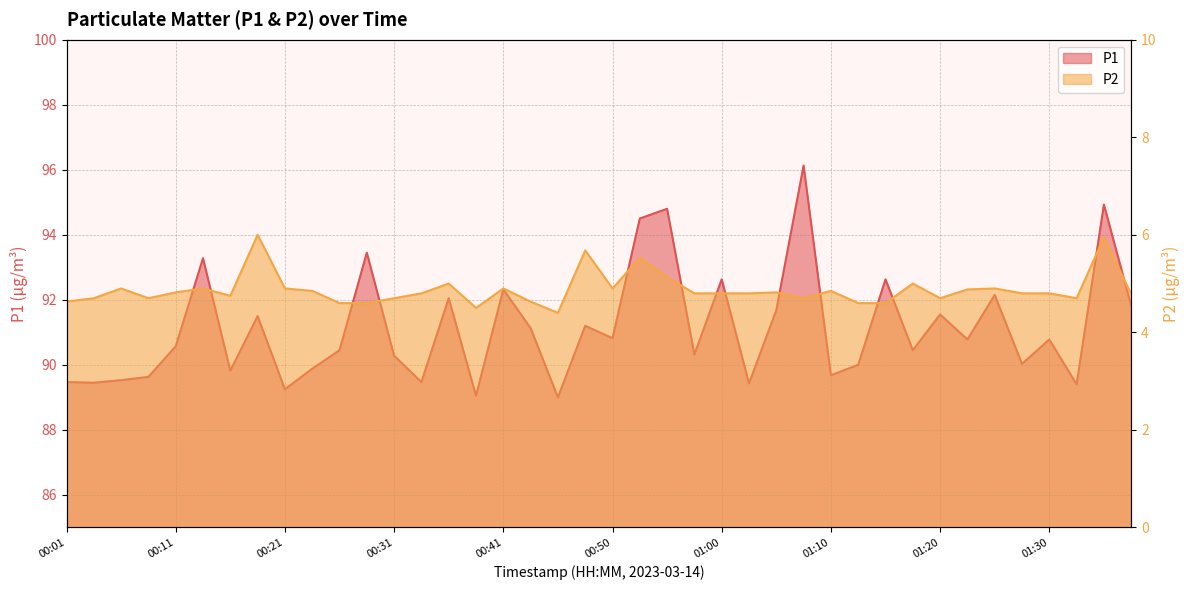

At which label is P2 closest to 5?

00:36